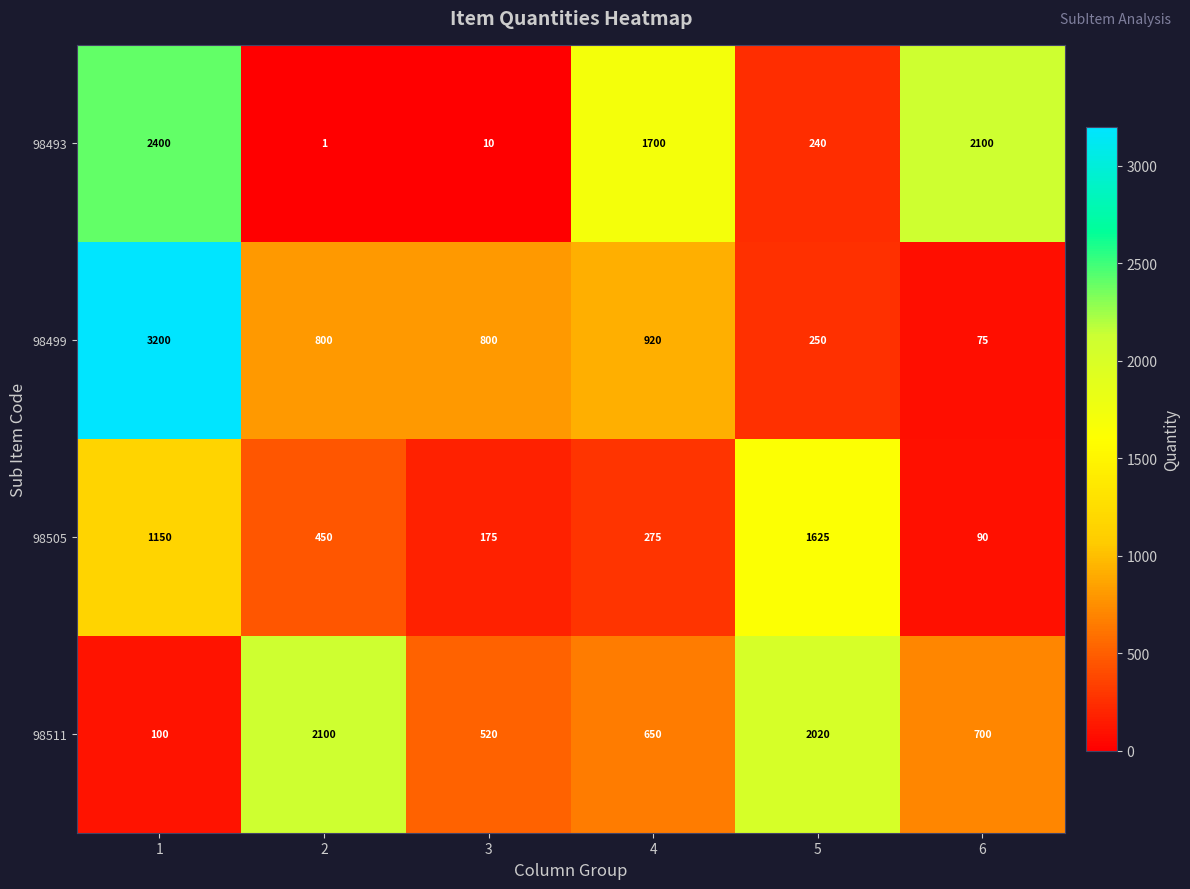

What is the total value across all series at 1?

6850